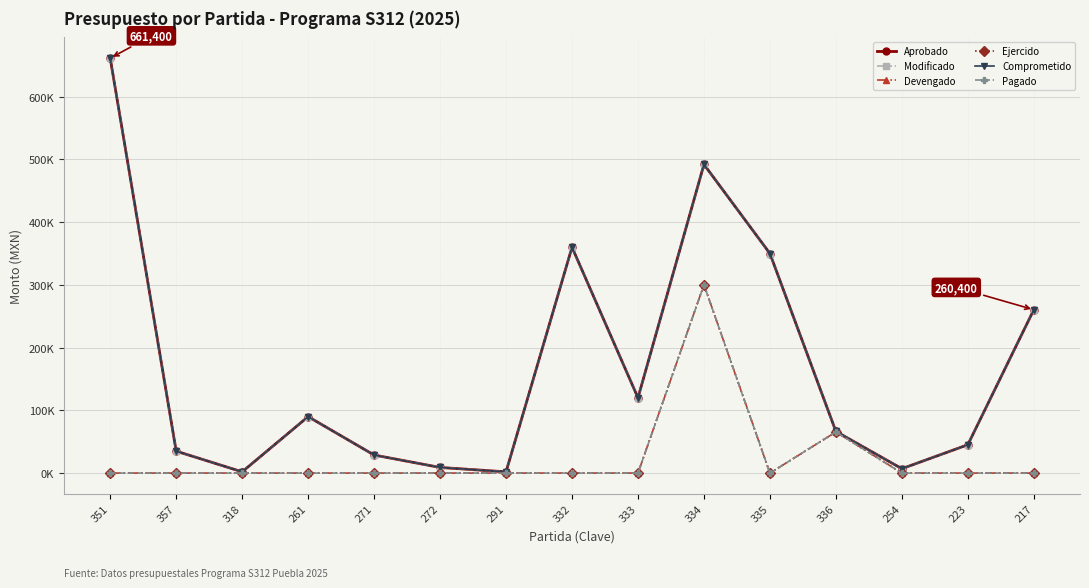

True or false: Comprometido has more than 0 interior local peaks.

True